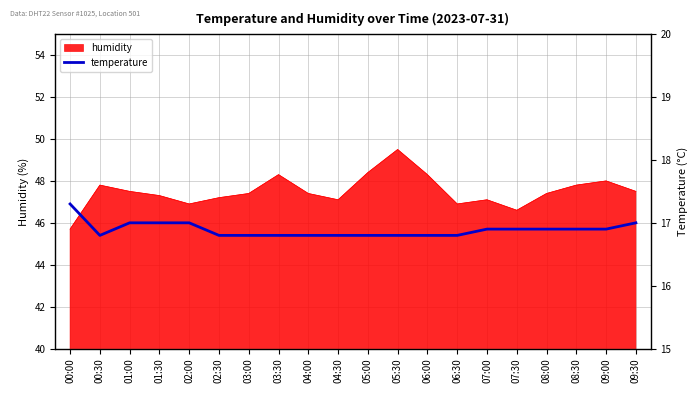

Which category has the lowest value in the humidity series?

00:00